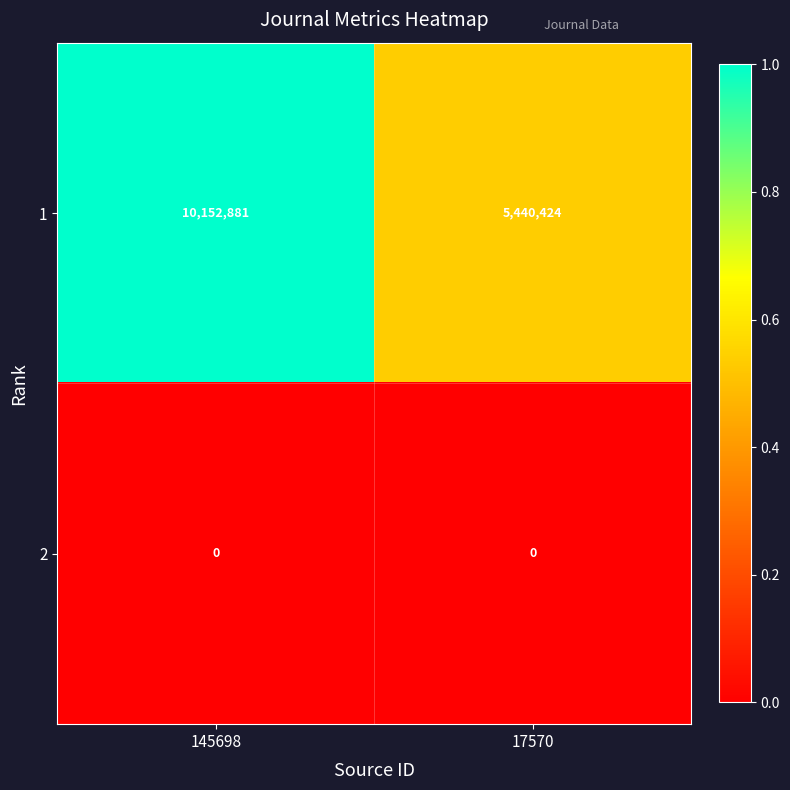

Is it true that 1 equals 5440424 at 17570?

True